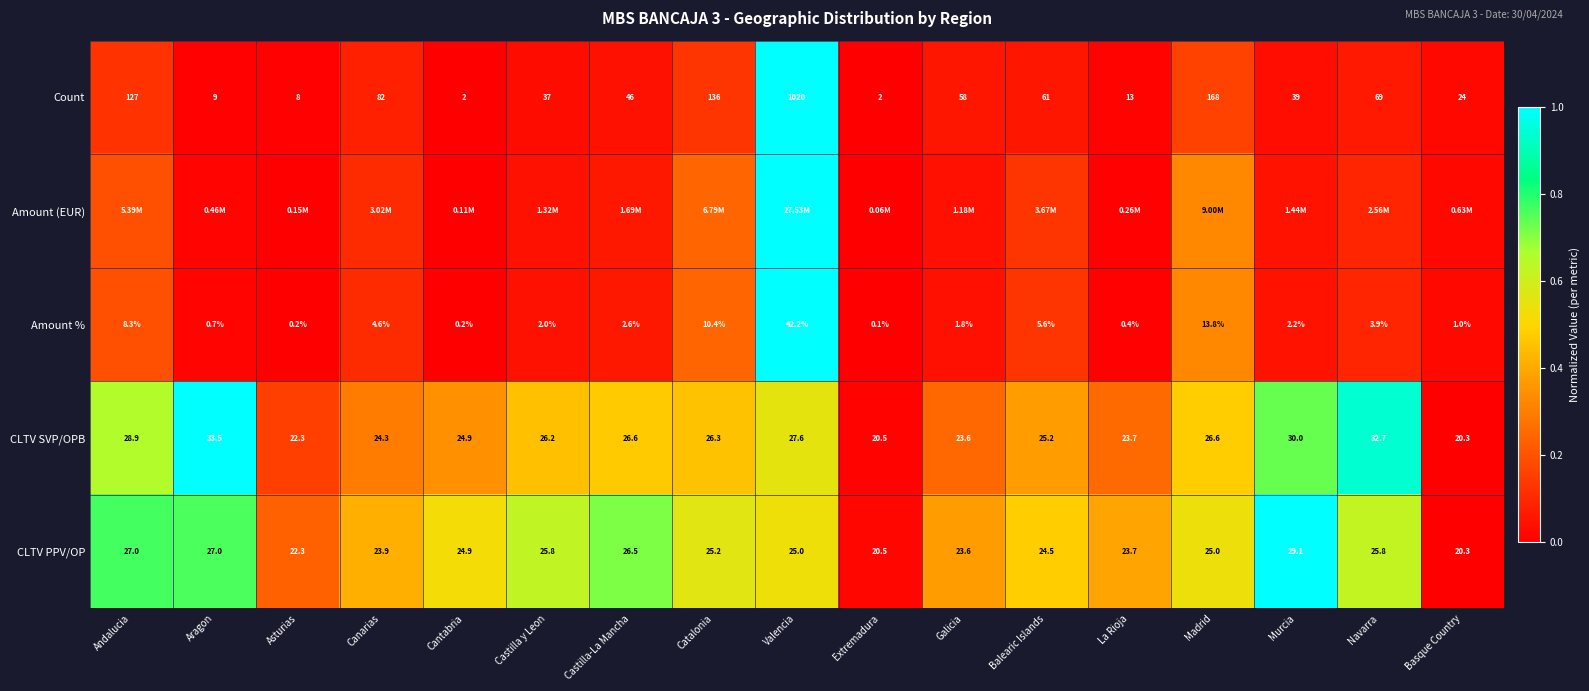

At which category does the chart reach its minimum across all series?

Cantabria